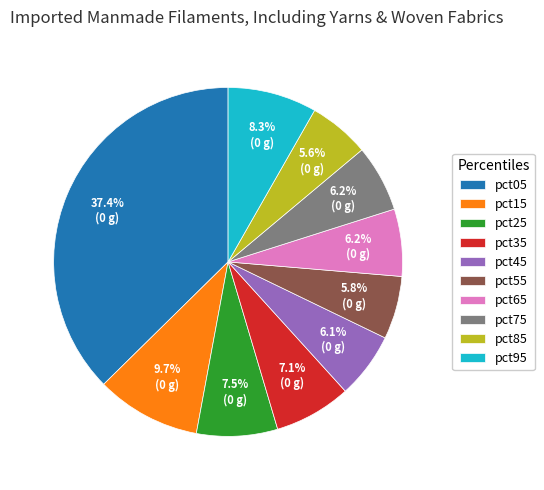

The pct15 slice represents 10% of the pie. True or false?

True